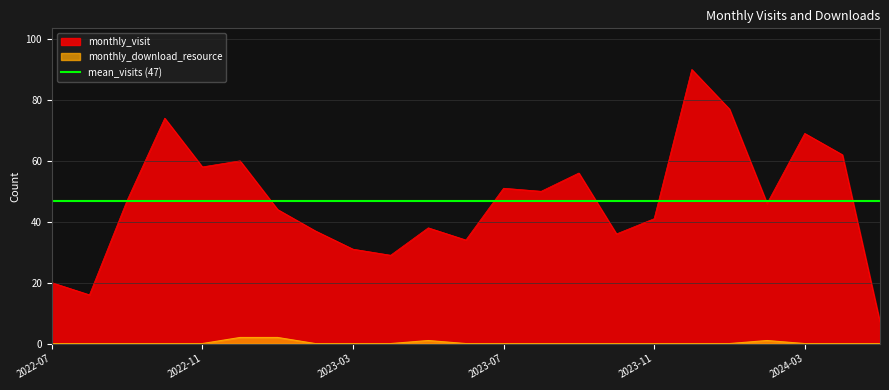

How many lines are shown in the chart?

2